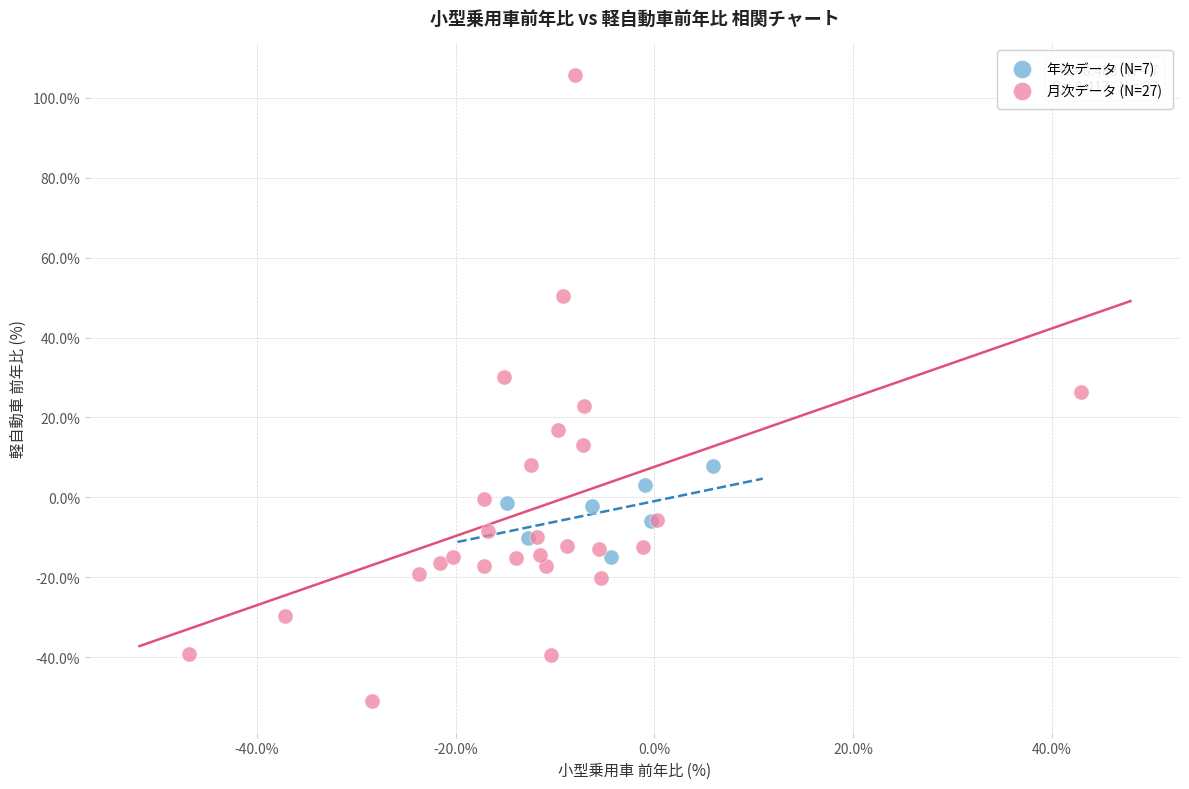

Which series contains the lowest Y value?

月次データ (N=27)